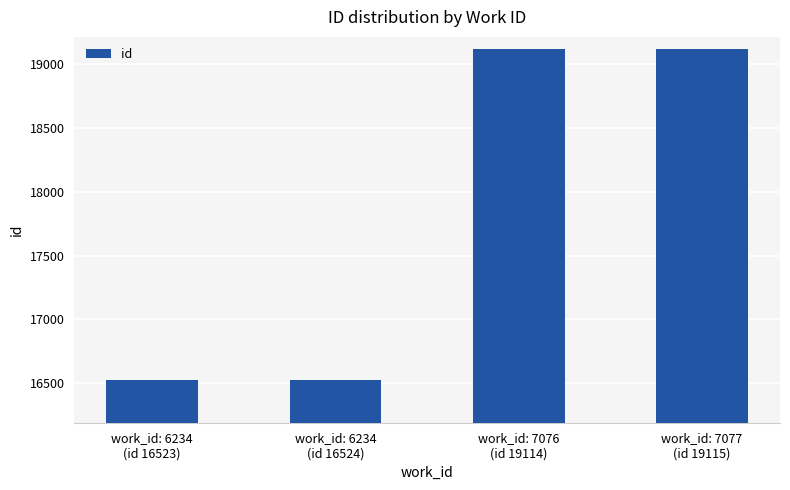

Is it true that the value at work_id: 6234
(id 16523) is 23853?

False